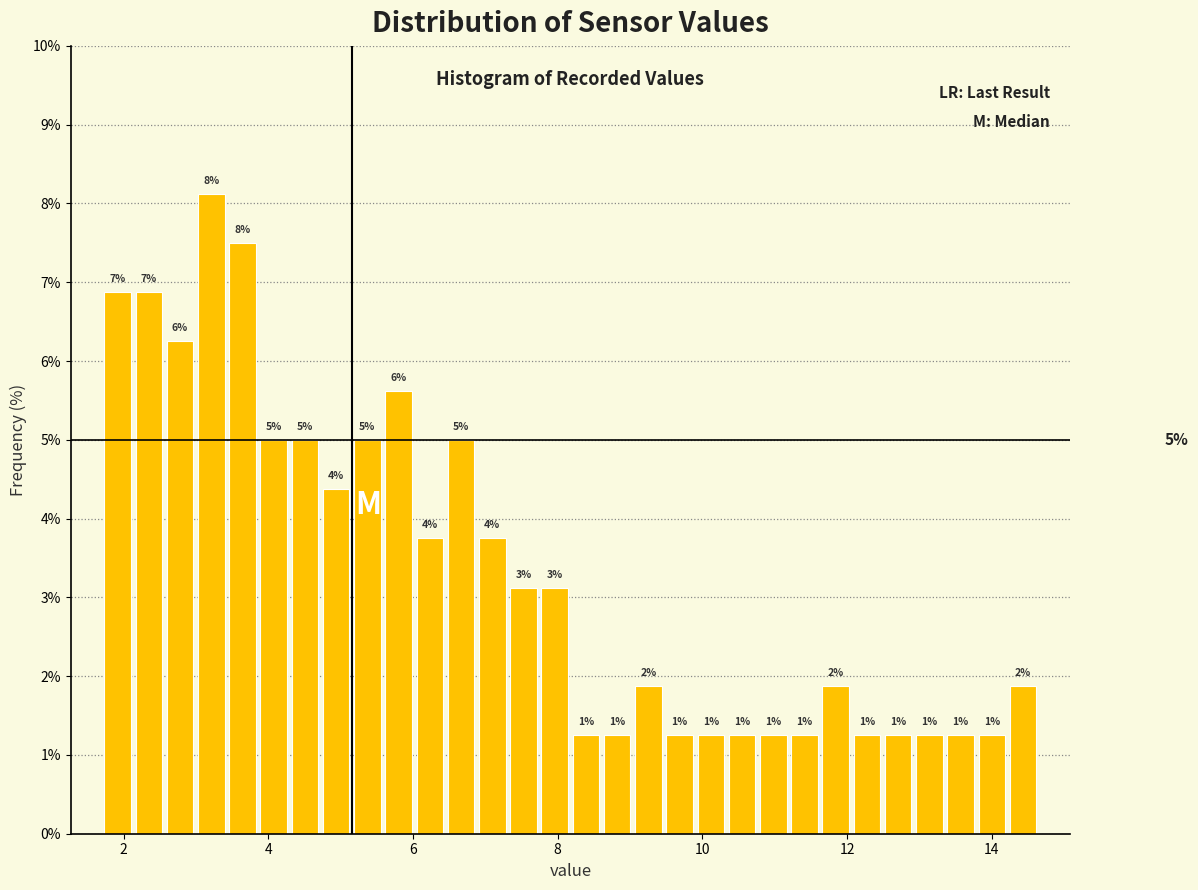

Around what value on the x-axis is the tallest bar? Give the approximate position of its centre, as read against the axis.

3.2